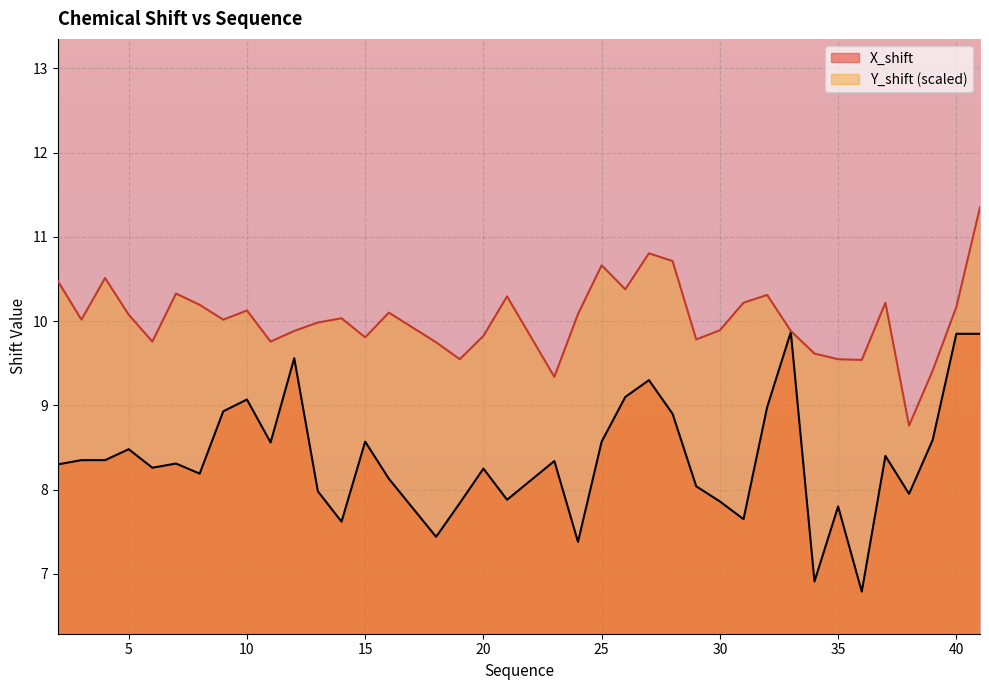

Count the number of data series in this chart.

2